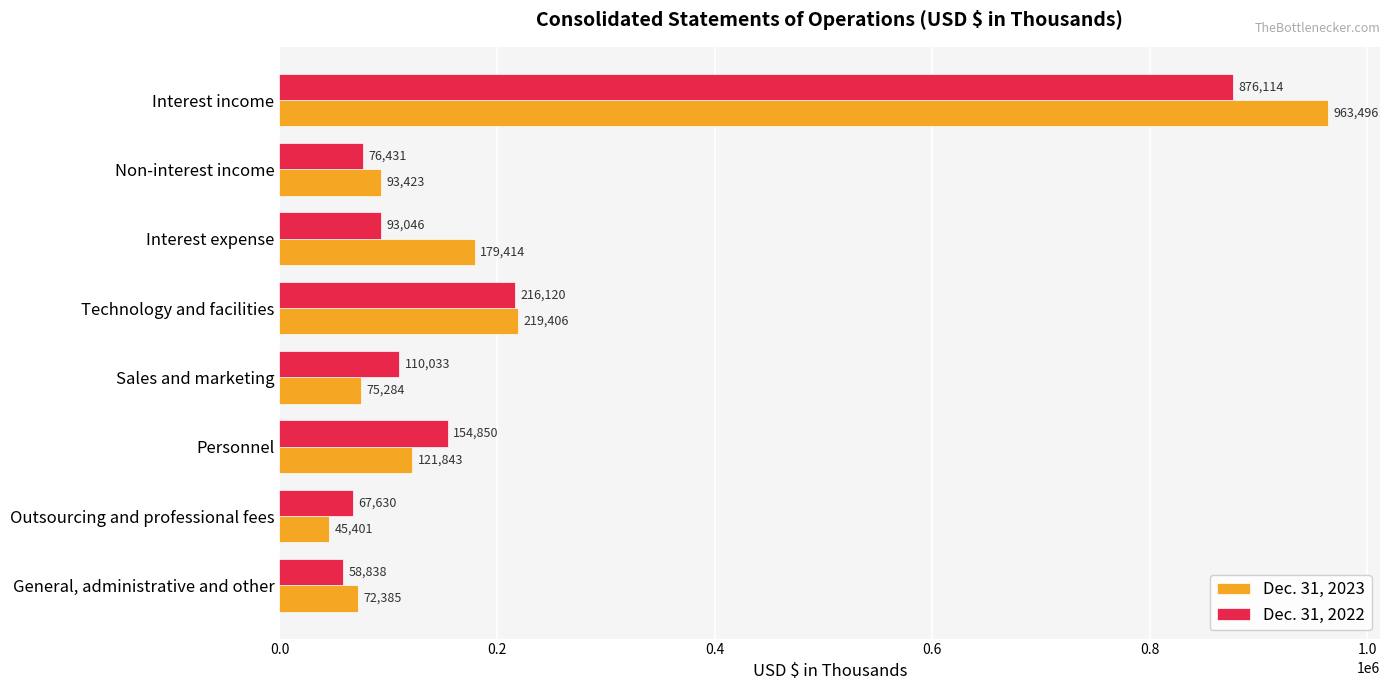

At which label is Dec. 31, 2022 closest to 467476?

Technology and facilities